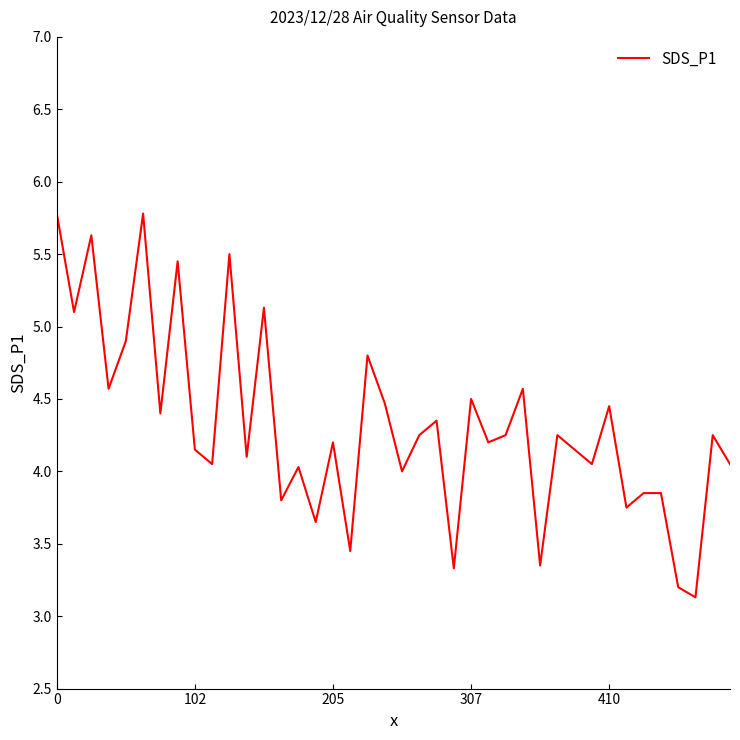

What is the smallest value displayed?

3.1